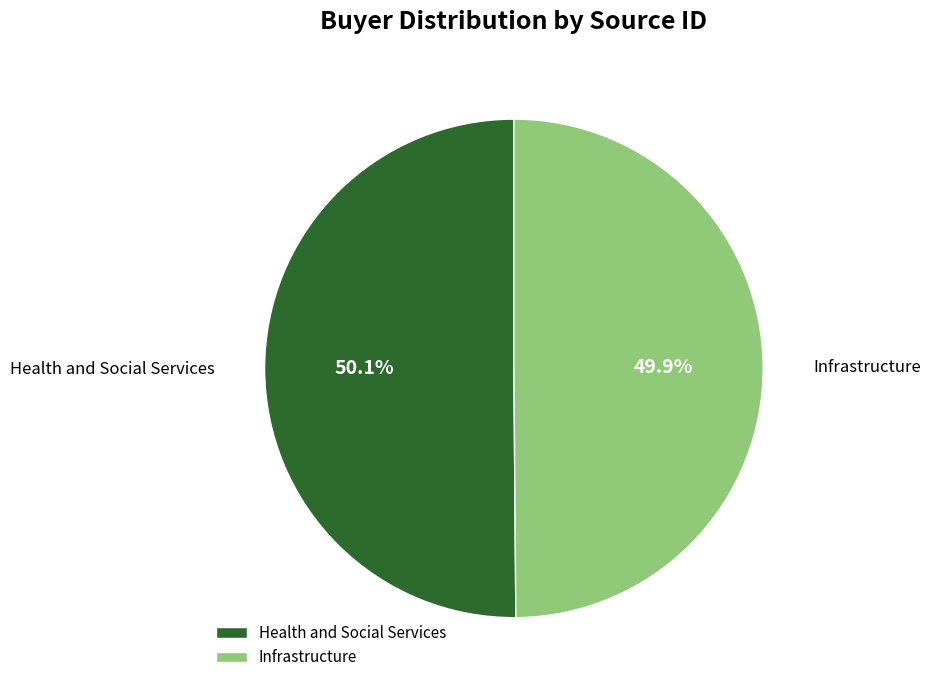

Is the sum of Infrastructure and Health and Social Services greater than half?

Yes